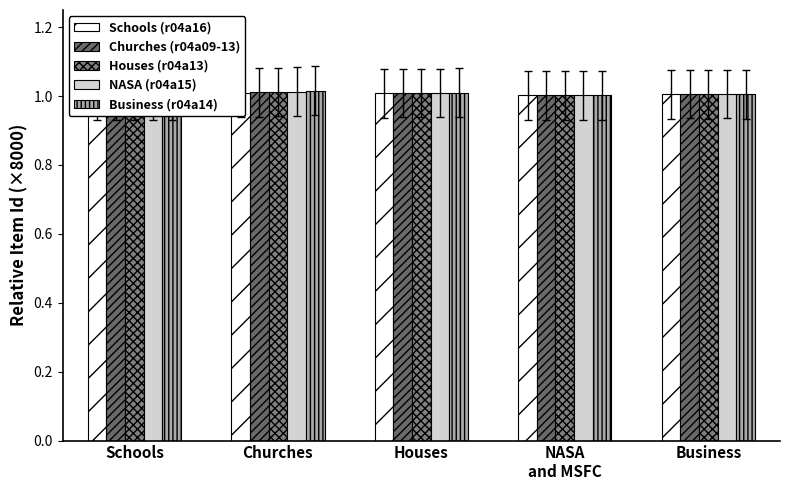

Between Business and Schools, which is larger?

Business